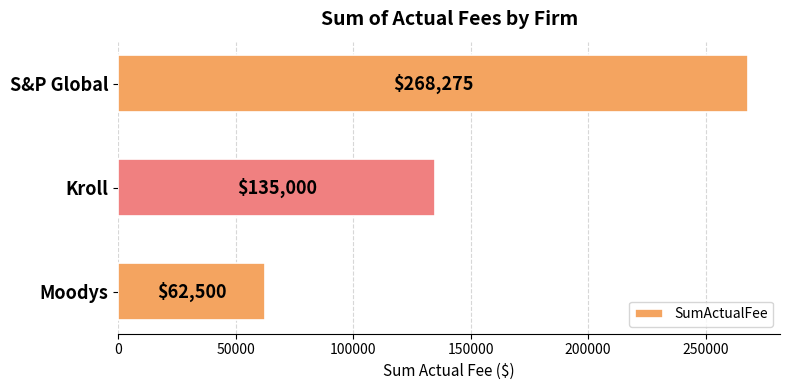

Rank the categories by value from lowest to highest.

Moodys, Kroll, S&P Global